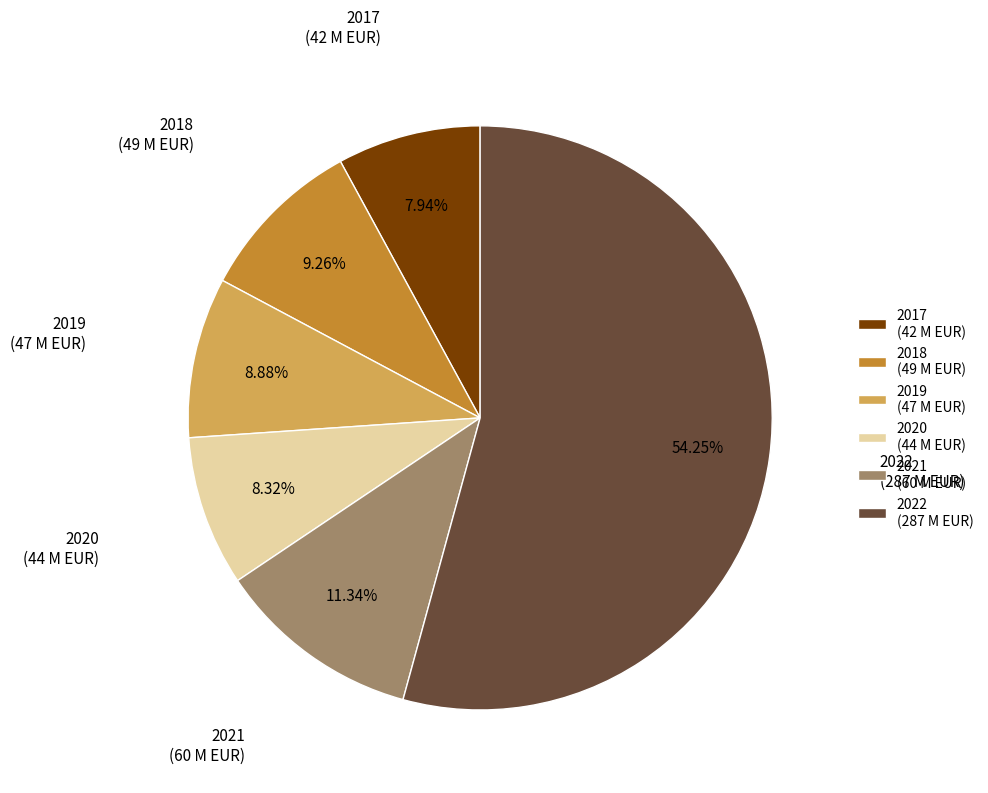

Do 2017 and 2018 together represent more than half of the pie?

No